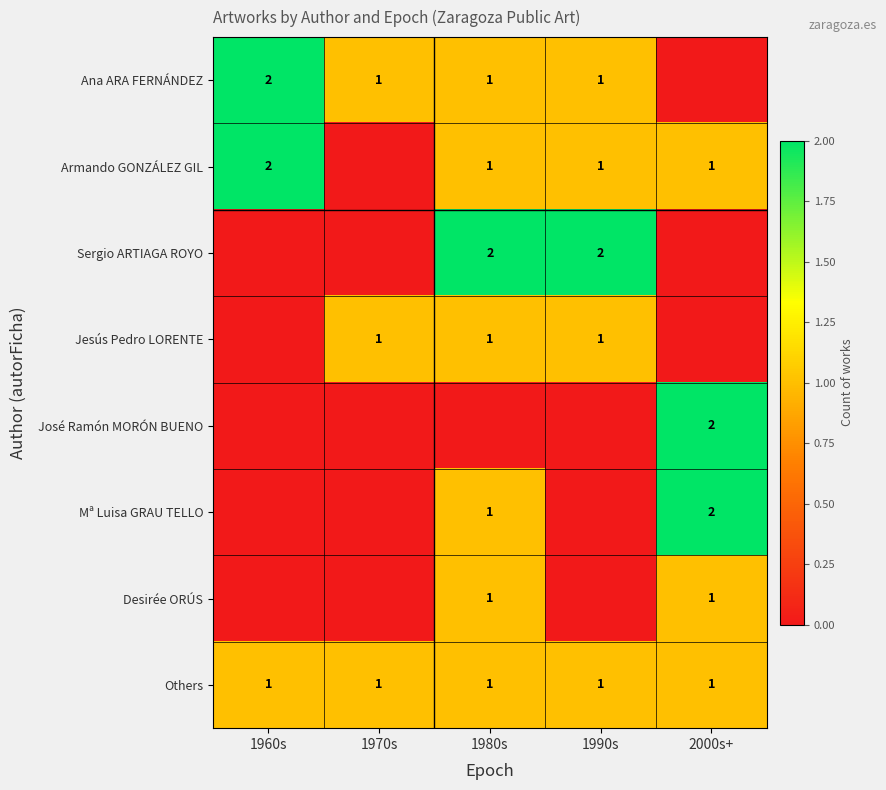

Is it true that Others equals 2 at 1970s?

False